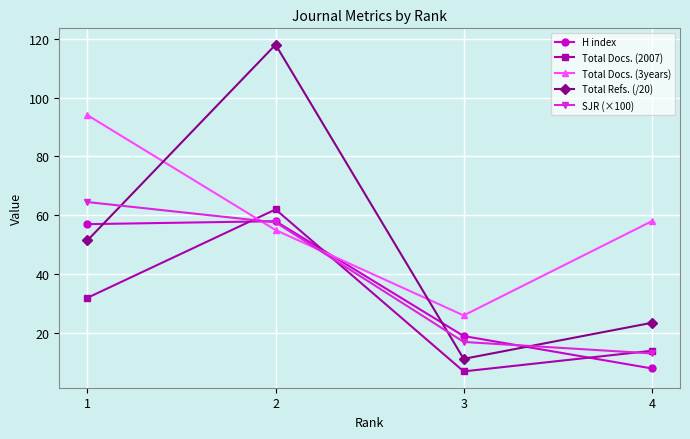

Between 2 and 3, which series saw the biggest shift?

Total Refs. (/20)